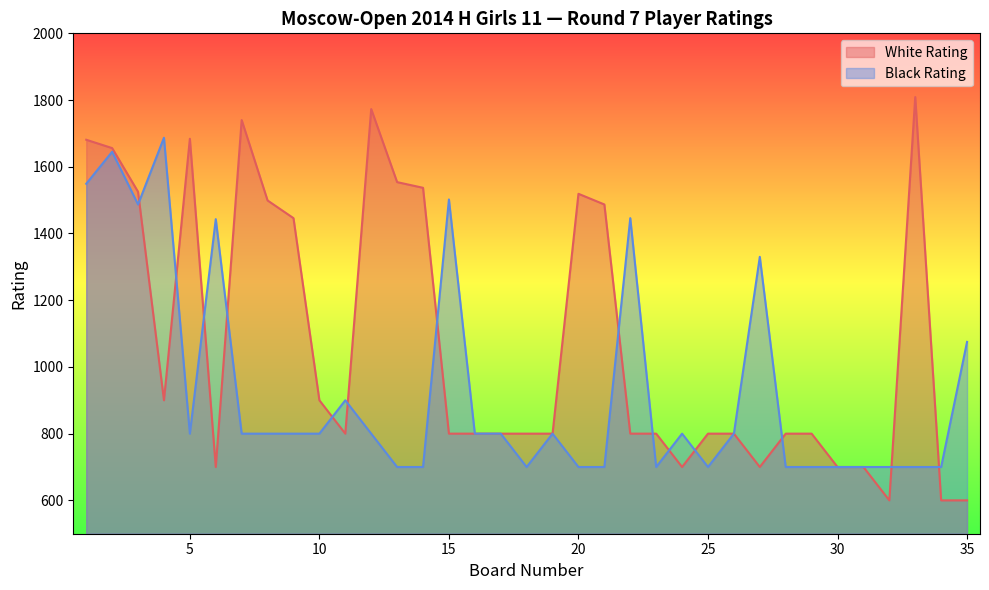

List the series in order of their peak value, lowest first.

Black Rating, White Rating